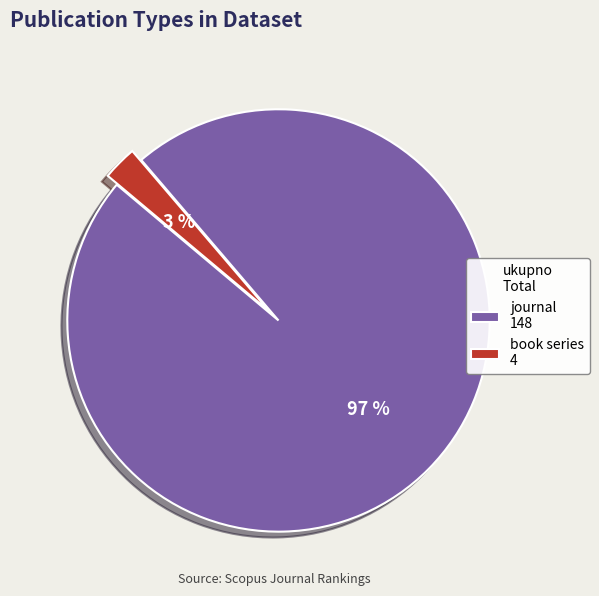

To the nearest percent, what is the combined percentage of journal and book series?

100%